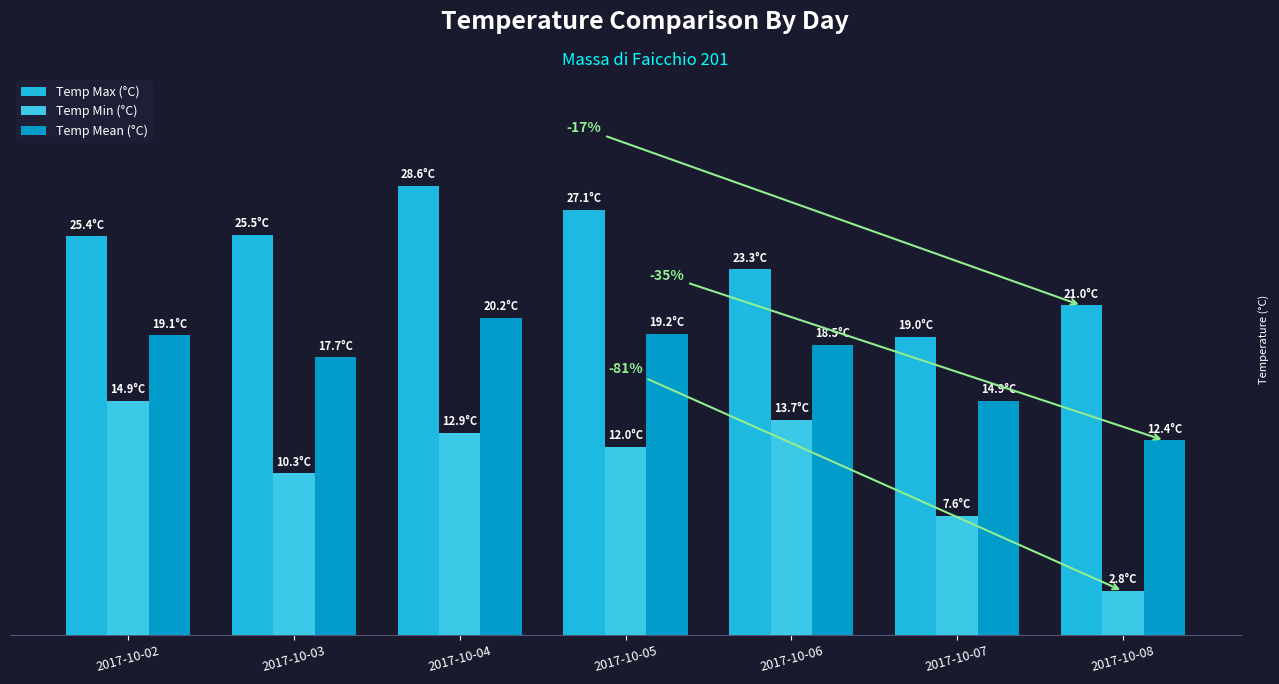

How many groups of bars are there?

7